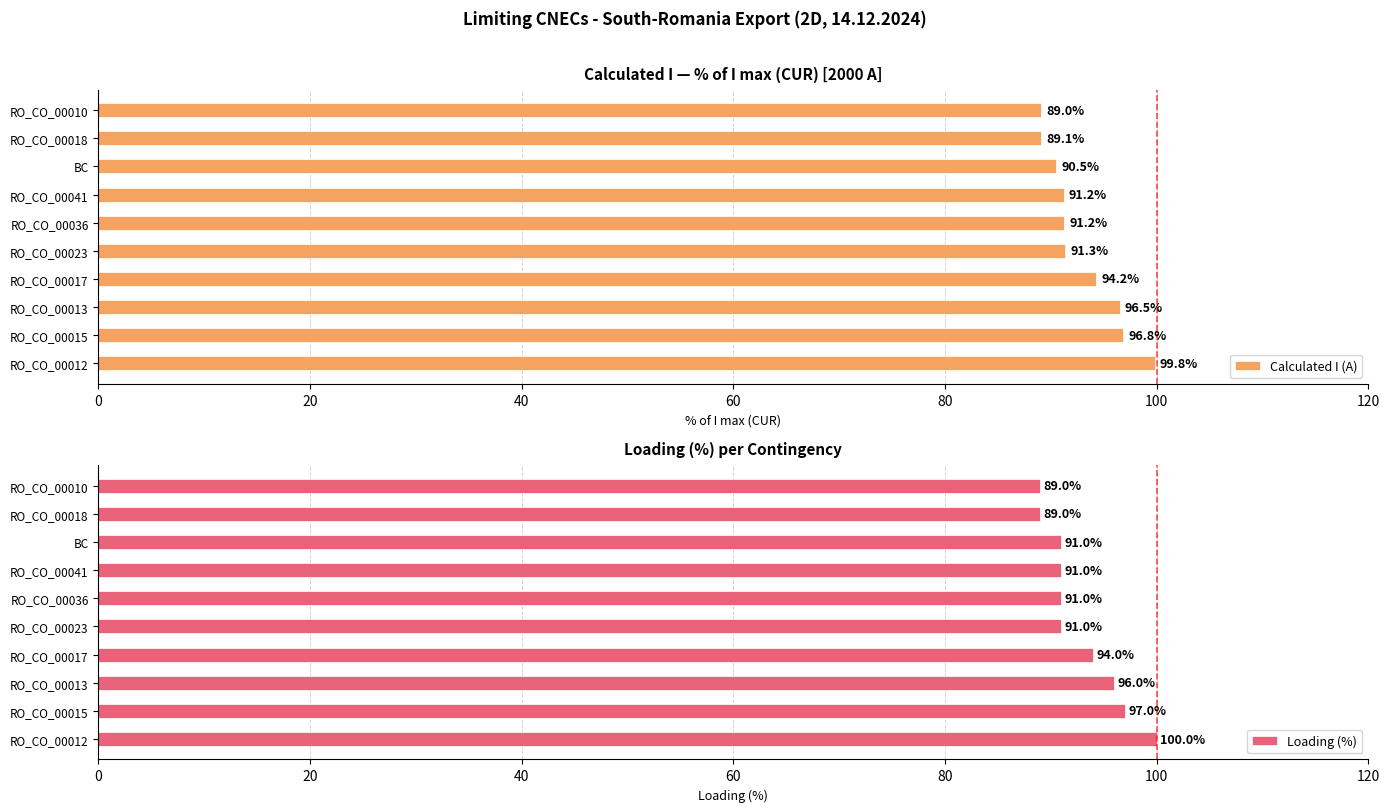

Rank the series by their average value, from highest to lowest.

Calculated I (A), Loading (%)